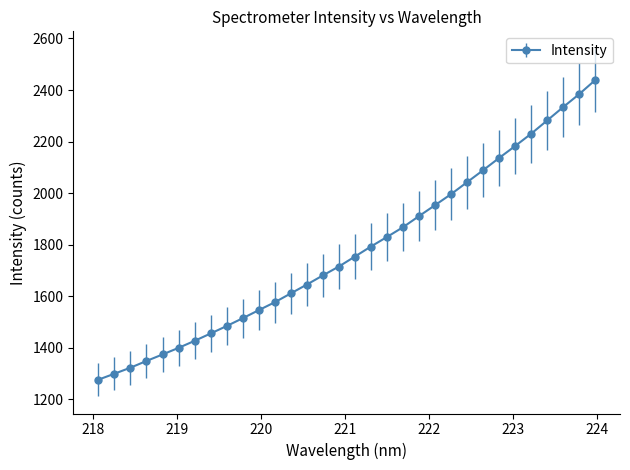

What is the value of the 27th point from the left?

2182.8